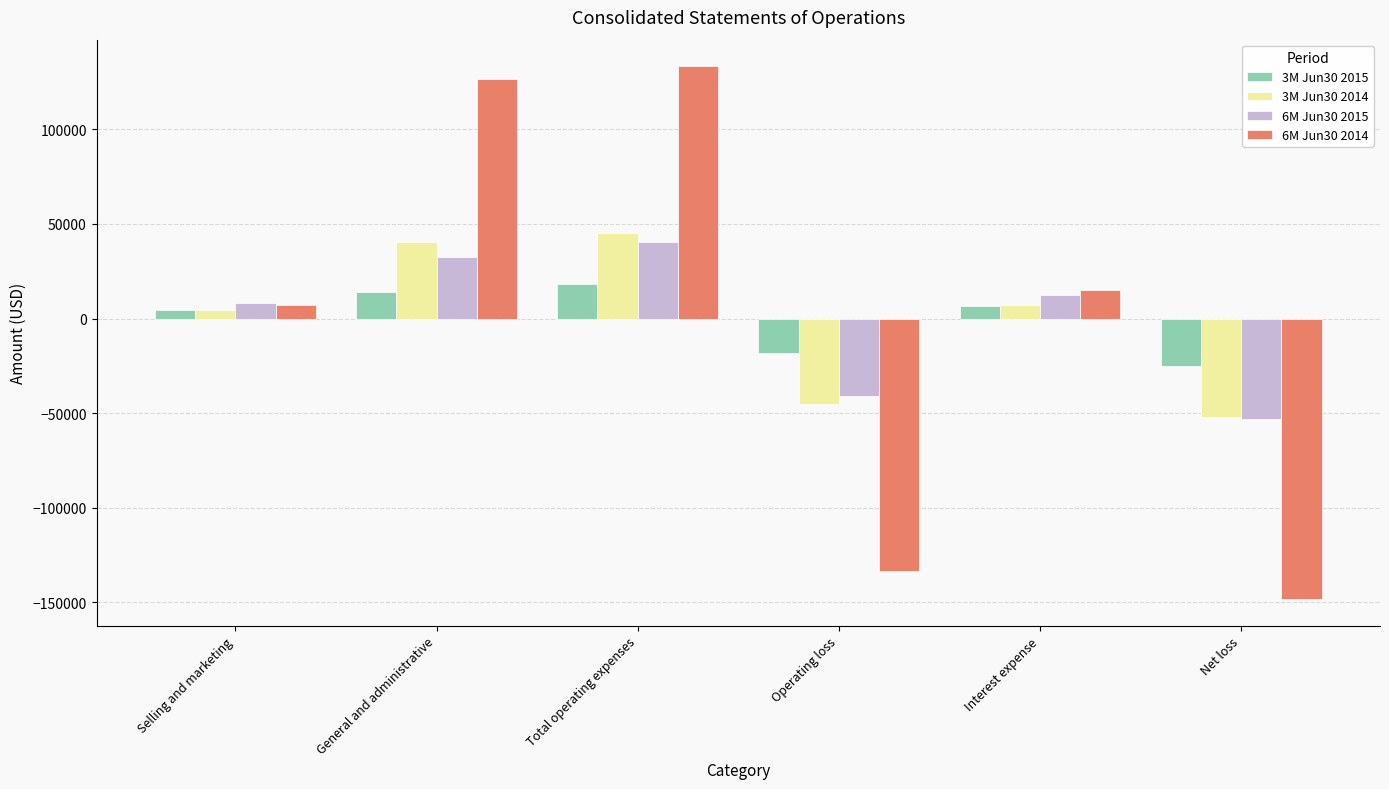

What is the difference between the 6M Jun30 2014 values at Interest expense and Total operating expenses?

118367